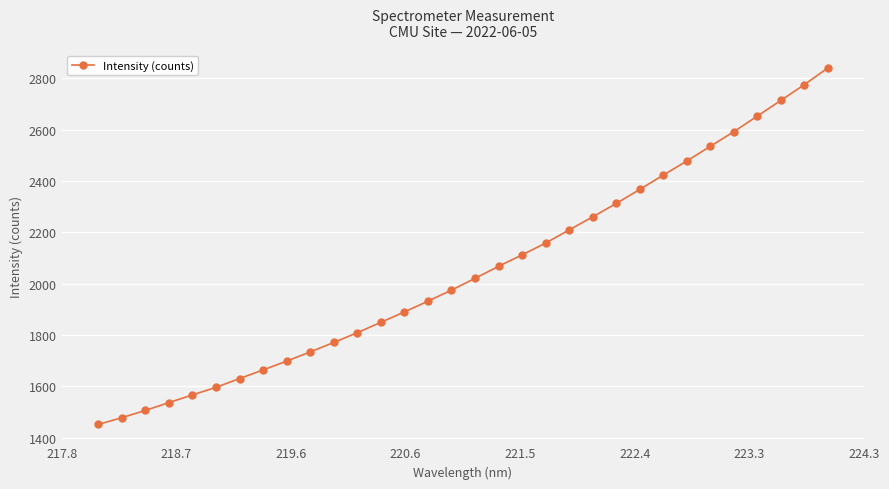

True or false: the data has more than 2 interior local peaks.

False